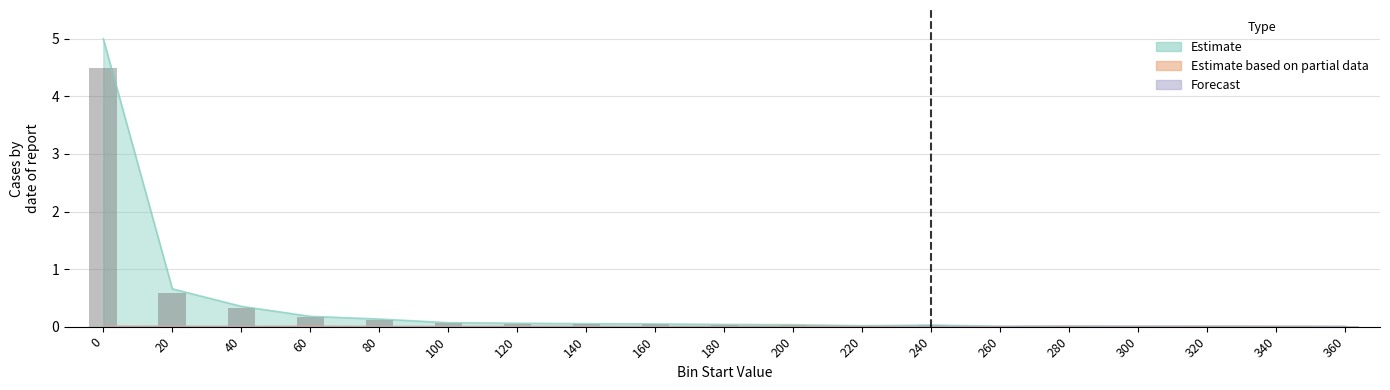

How many Estimate based on partial data values are between 0 and 1?

19